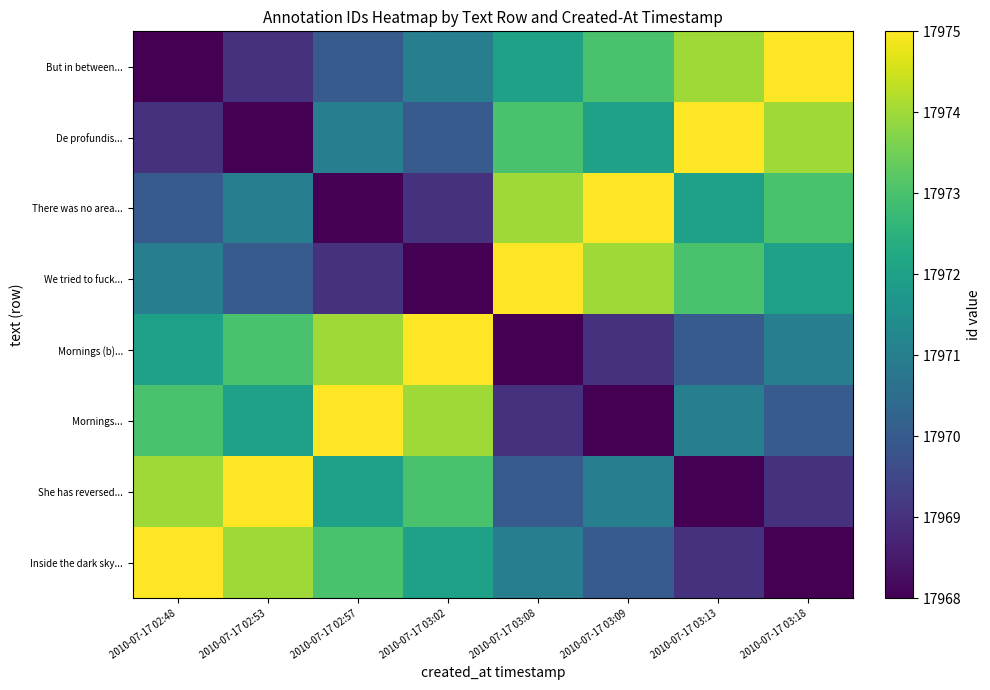

Which series has the widest spread of values?

But in between...